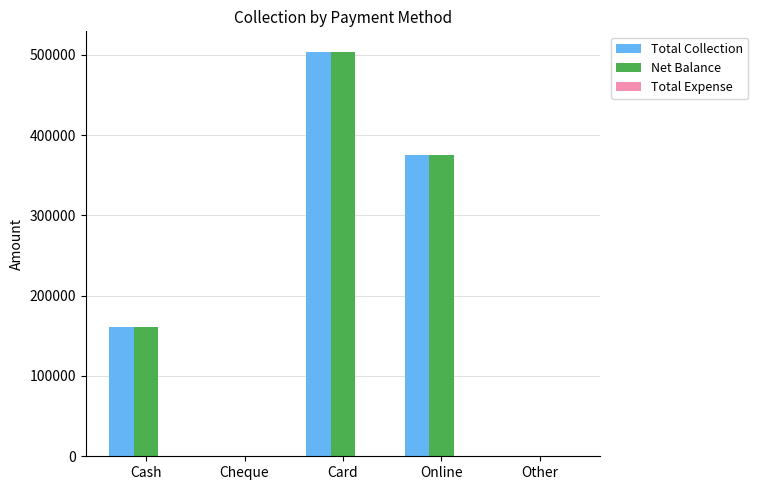

The Total Collection series shows 42890 at Cash. True or false?

False